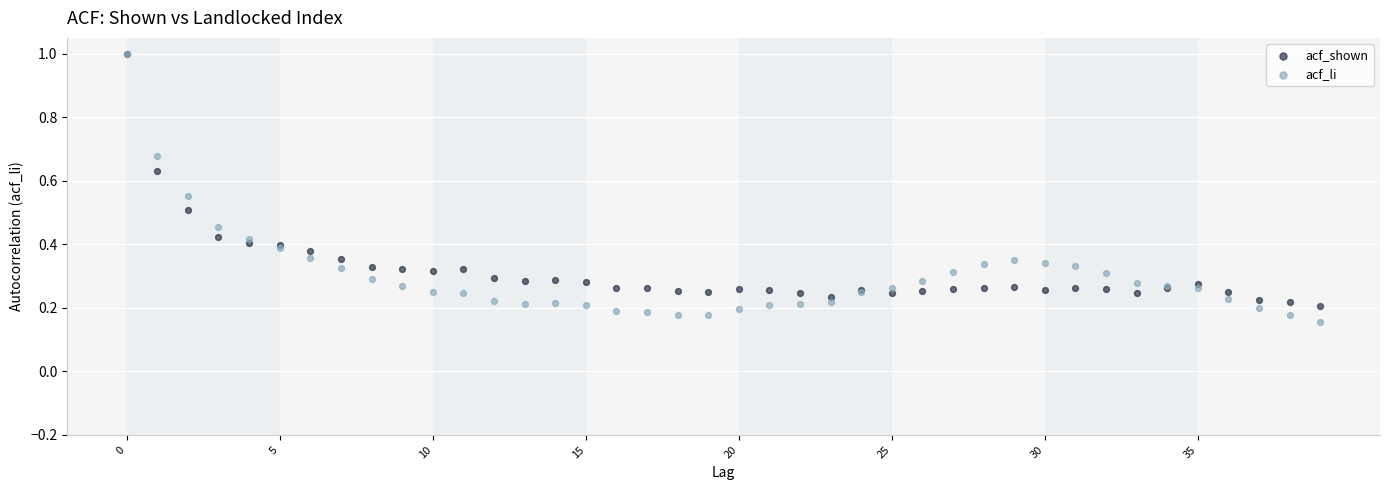

What are all the series names shown in the legend?

acf_shown, acf_li